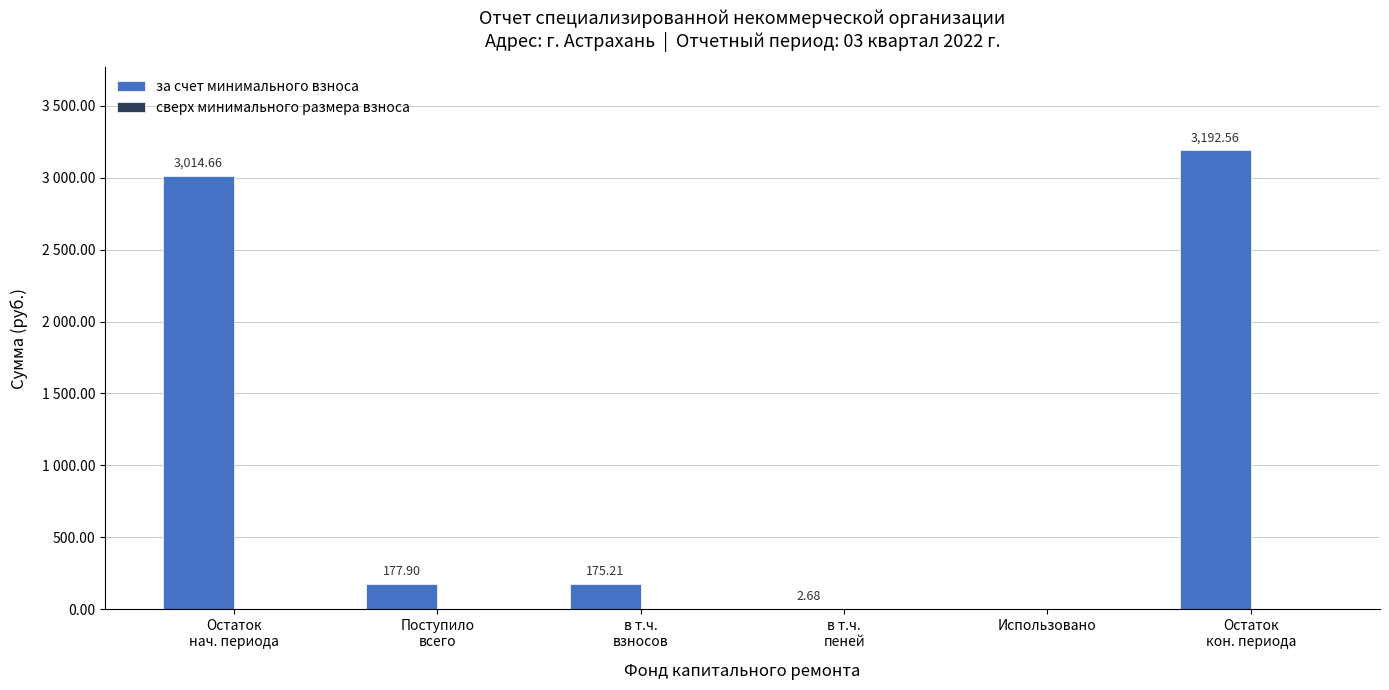

What is the label of the 1st bar from the right?

Остаток
кон. периода